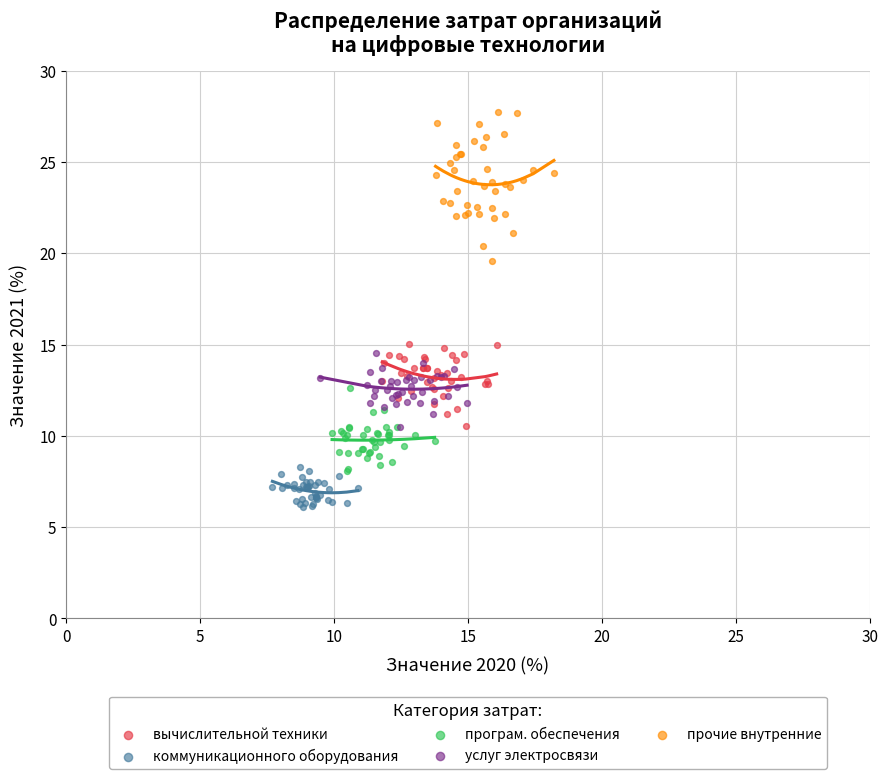

Which series reaches the minimum Y coordinate?

коммуникационного оборудования